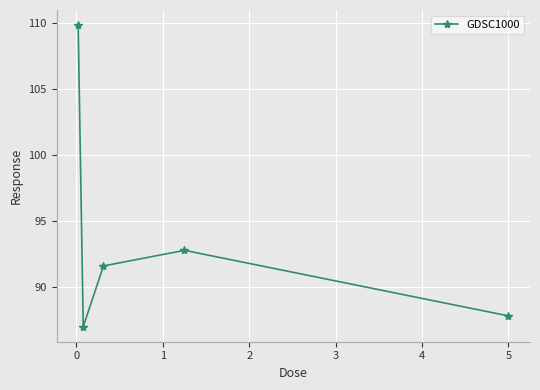

Reading left to right, transcribe all the data shown in this chart.

109.9	87.0	91.6	92.8	87.8